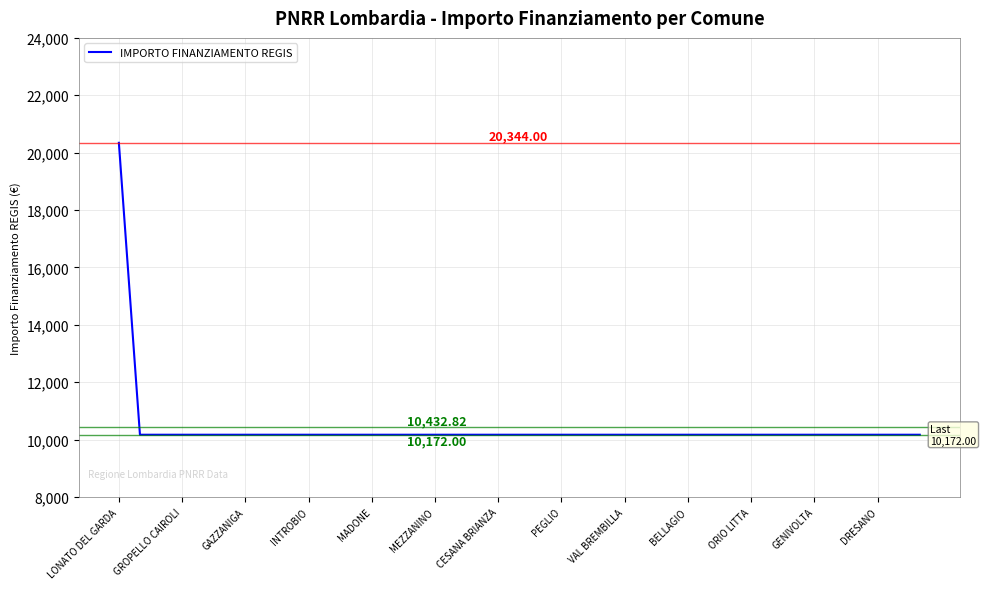

Which category has the highest value across all series?

LONATO DEL GARDA